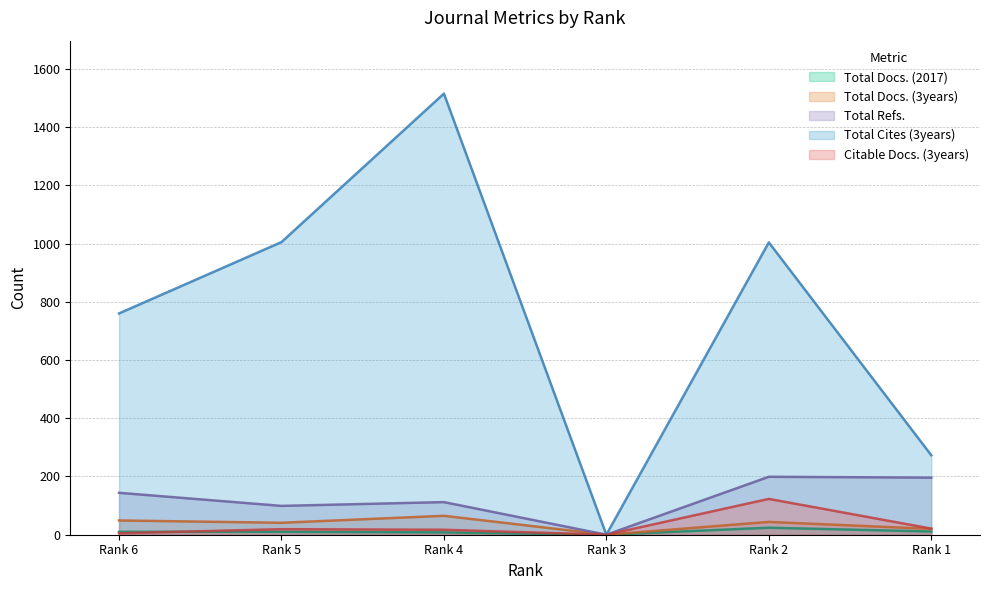

What is the difference between the second highest and second lowest values in the Total Refs. series?

97